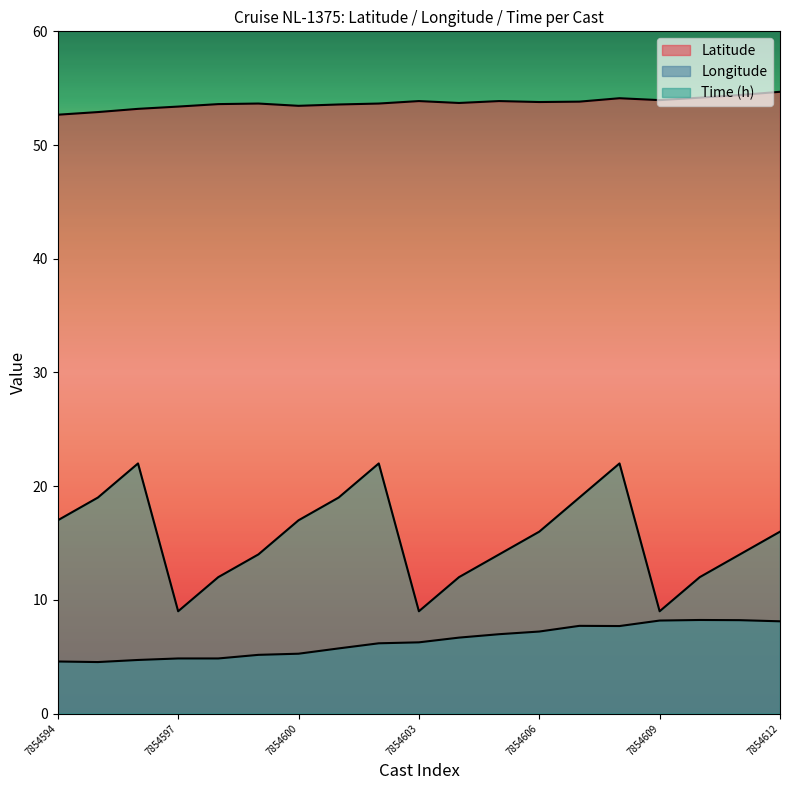

In Longitude, how many points are lower than both neighbors (excluding endpoints)?

2